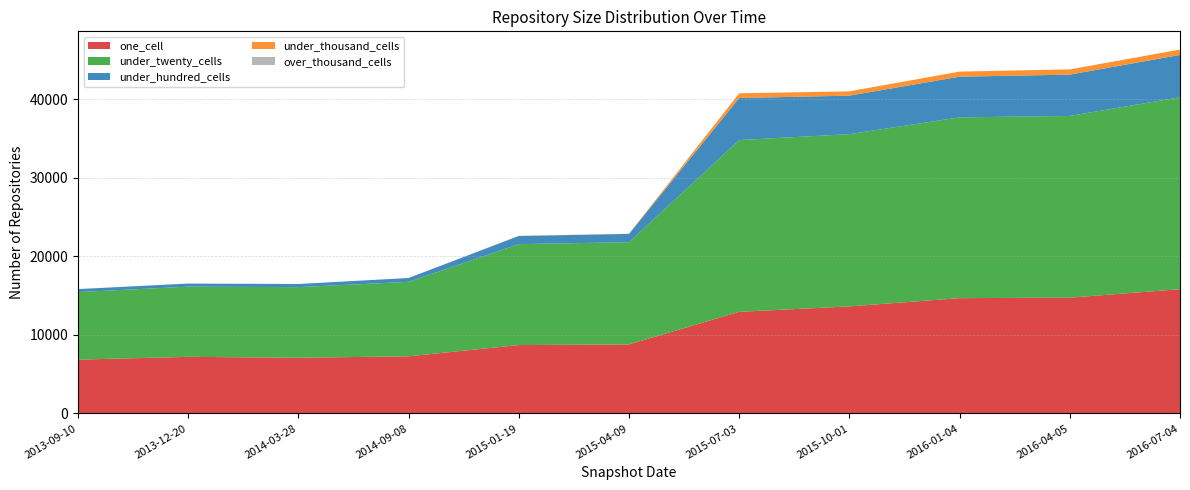

Reading right to left, transcribe all the data shown in this chart.

one_cell: 15812	14736	14673	13623	12934	8789	8706	7274	7093	7208	6854
under_twenty_cells: 24418	23113	22996	21912	21845	13000	12840	9476	8980	8926	8589
under_hundred_cells: 5385	5255	5175	4897	5351	1058	1035	486	398	393	381
under_thousand_cells: 682	663	648	544	602	16	16	4	3	4	4
over_thousand_cells: 0	0	0	0	0	0	0	0	0	0	0